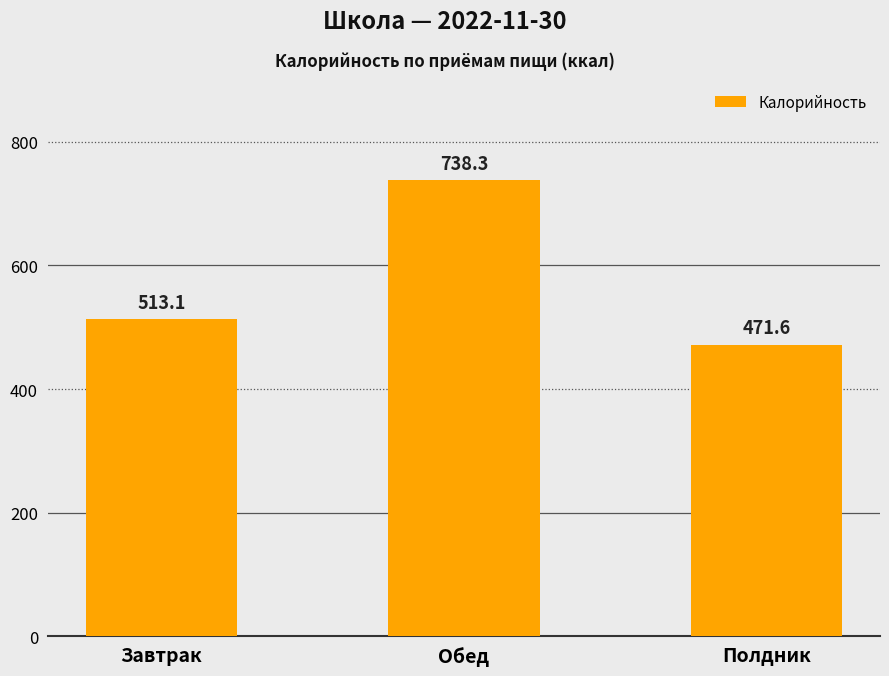

What is the ratio of the value at Обед to the value at Полдник?

1.6